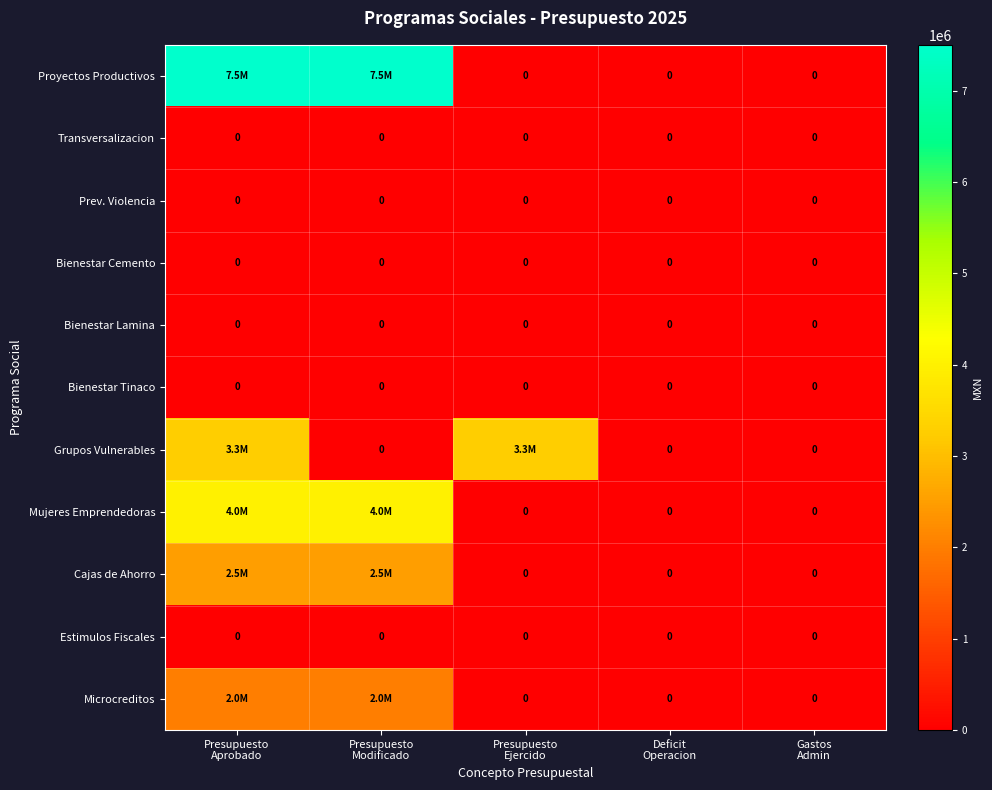

Rank the series by their maximum value, from highest to lowest.

Proyectos Productivos, Mujeres Emprendedoras, Grupos Vulnerables, Cajas de Ahorro, Microcreditos, Transversalizacion, Prev. Violencia, Bienestar Cemento, Bienestar Lamina, Bienestar Tinaco, Estimulos Fiscales